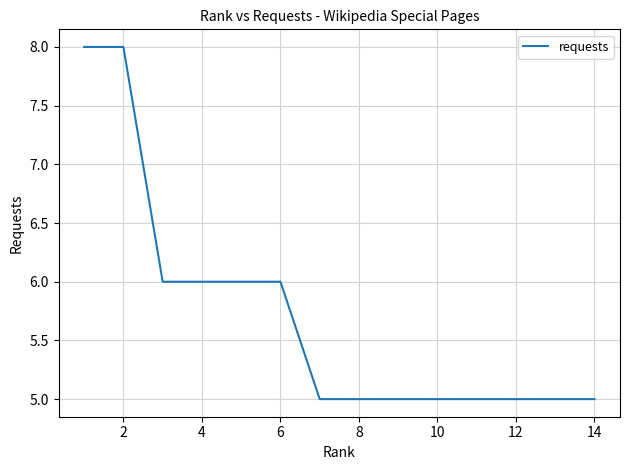

What is the difference between the maximum and minimum values?

3